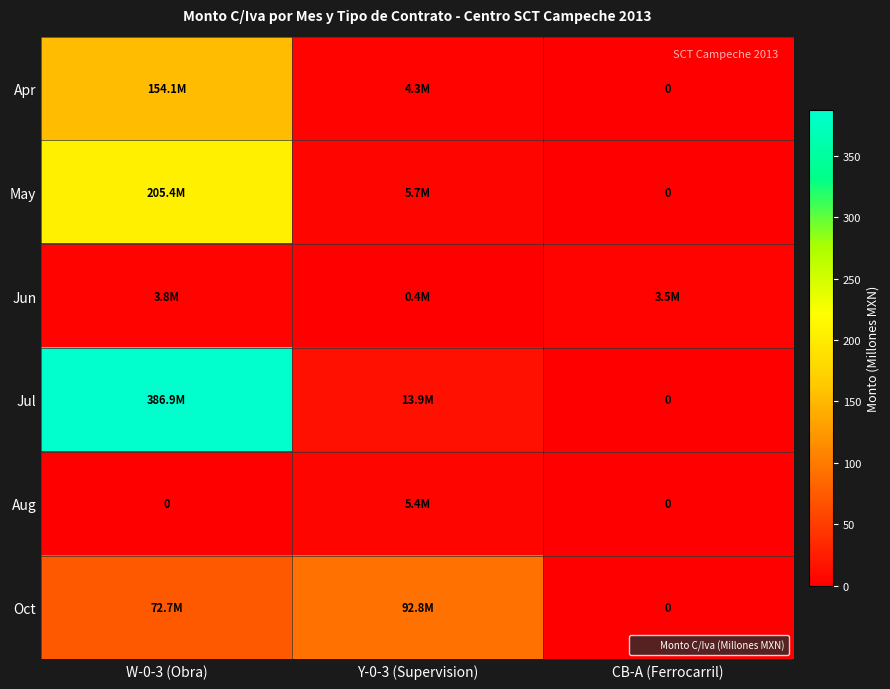

What is the total value across all series at W-0-3 (Obra)?

822.9